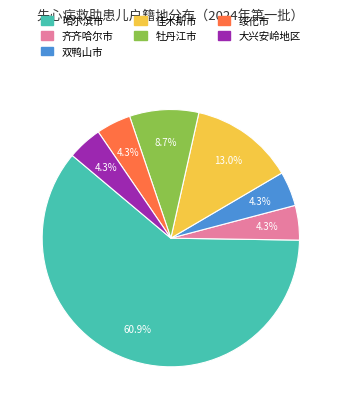

The 哈尔滨市 slice represents 51% of the pie. True or false?

False